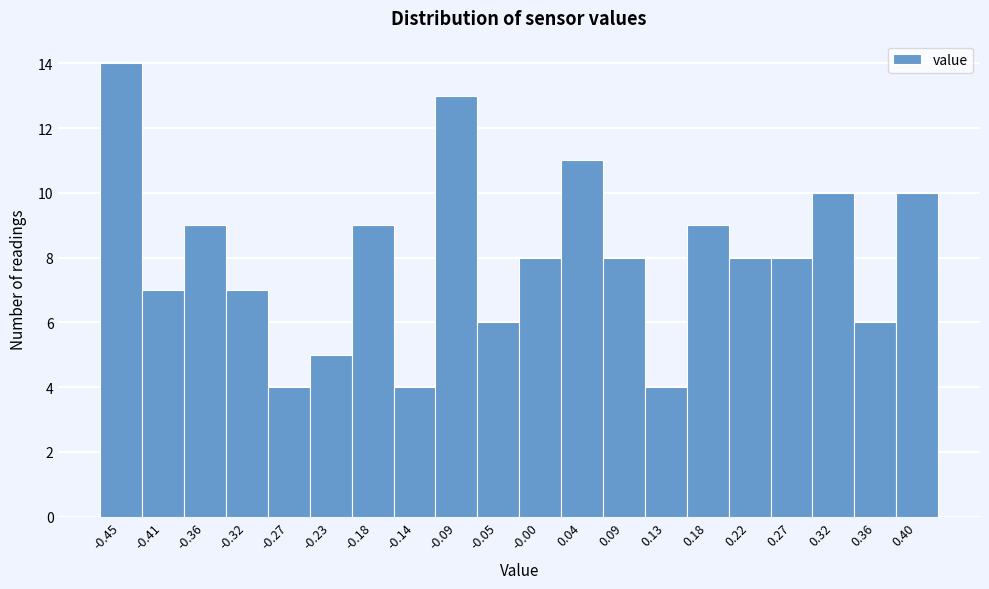

Reading right to left, transcribe all the data shown in this chart.

10	6	10	8	8	9	4	8	11	8	6	13	4	9	5	4	7	9	7	14